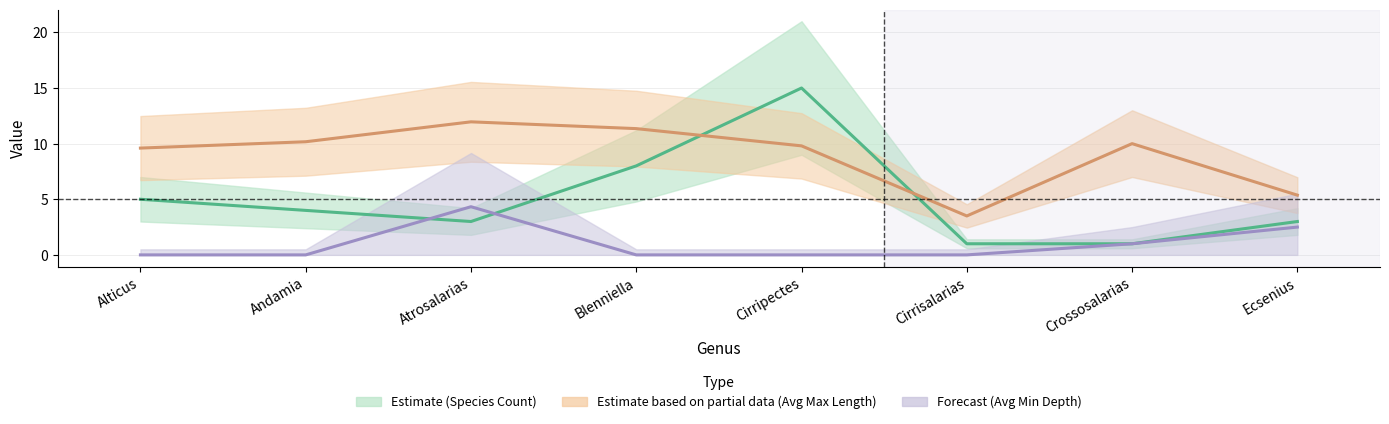

At how many categories does at least one series exceed 6?

6